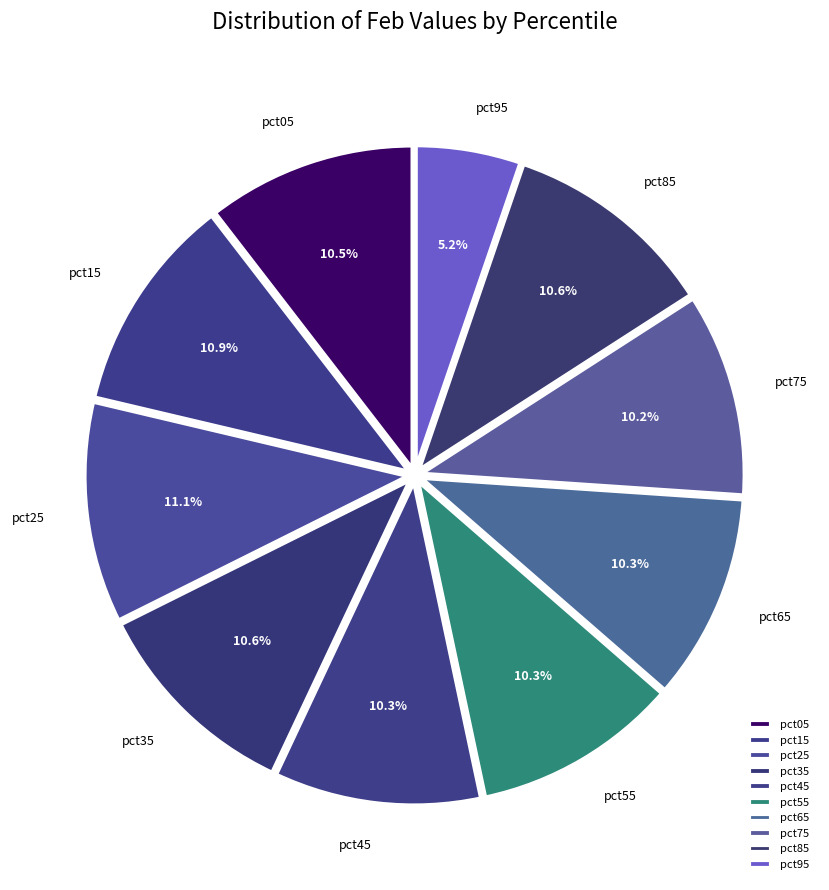

Is it true that pct15 is 11% of the pie?

True